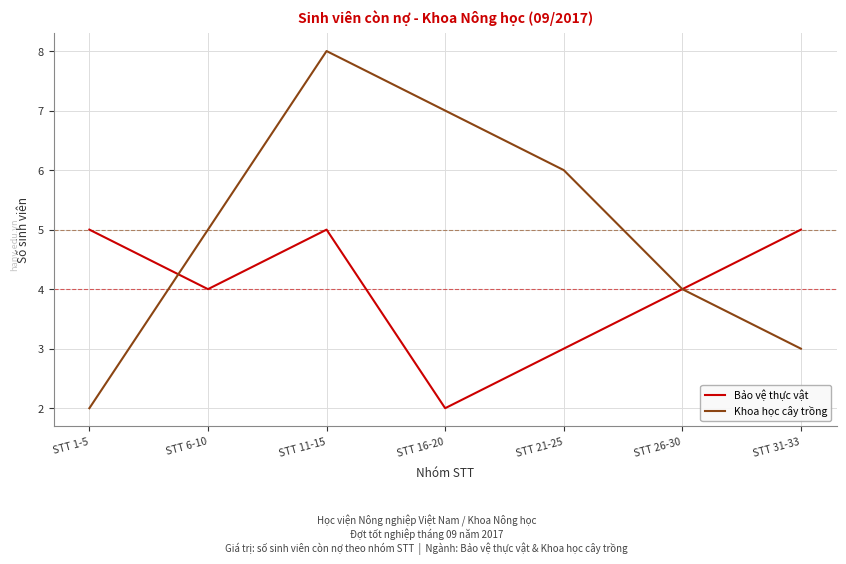

Reading left to right, what are all the values shown in this chart?

Bảo vệ thực vật: STT 1-5=5	STT 6-10=4	STT 11-15=5	STT 16-20=2	STT 21-25=3	STT 26-30=4	STT 31-33=5
Khoa học cây trồng: STT 1-5=2	STT 6-10=5	STT 11-15=8	STT 16-20=7	STT 21-25=6	STT 26-30=4	STT 31-33=3